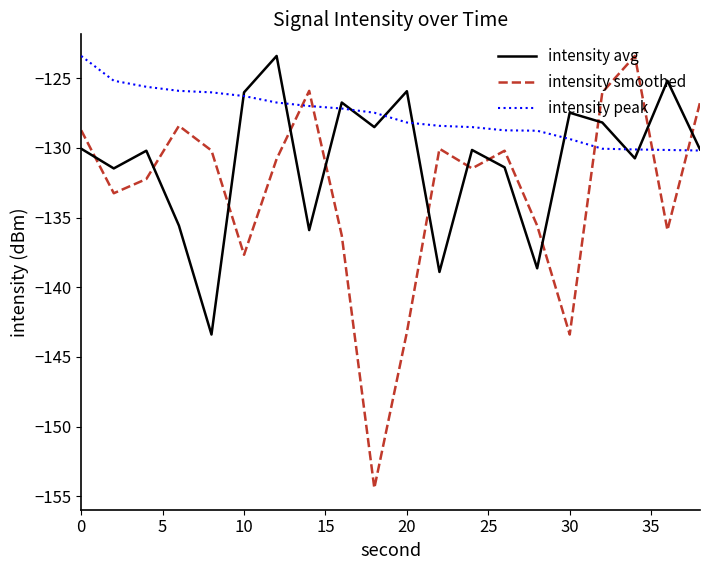

What is the smallest value displayed?

-154.4